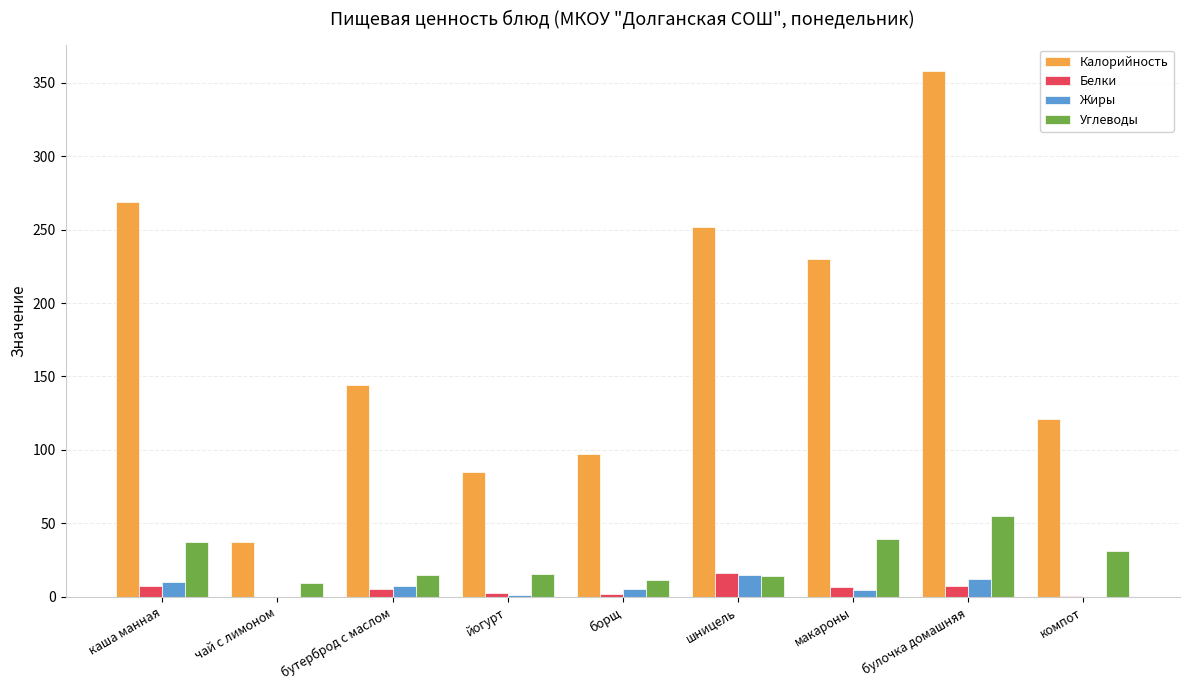

Which series has the largest total across all categories?

Калорийность